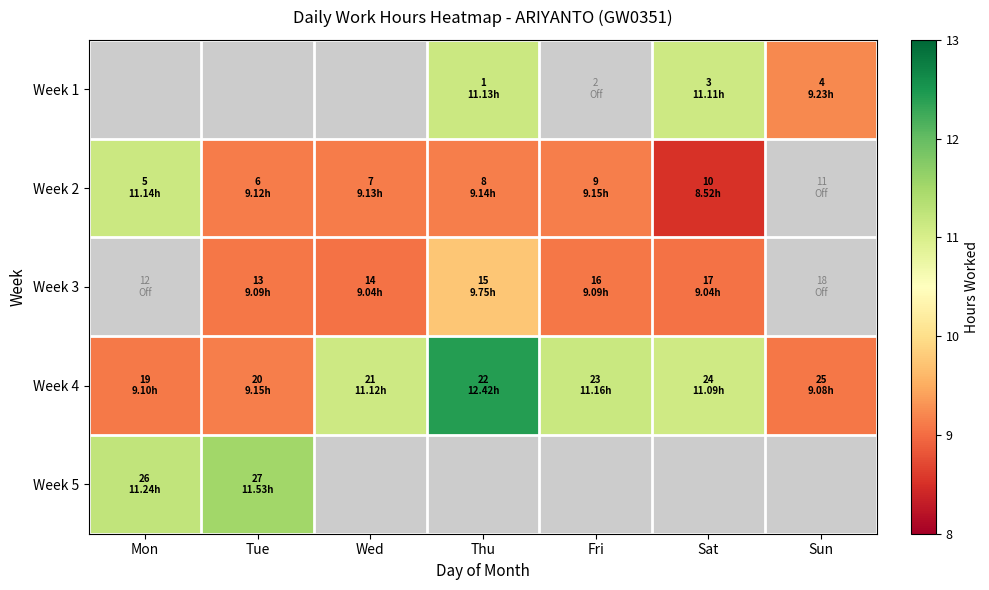

Count the number of categories in the chart.

7